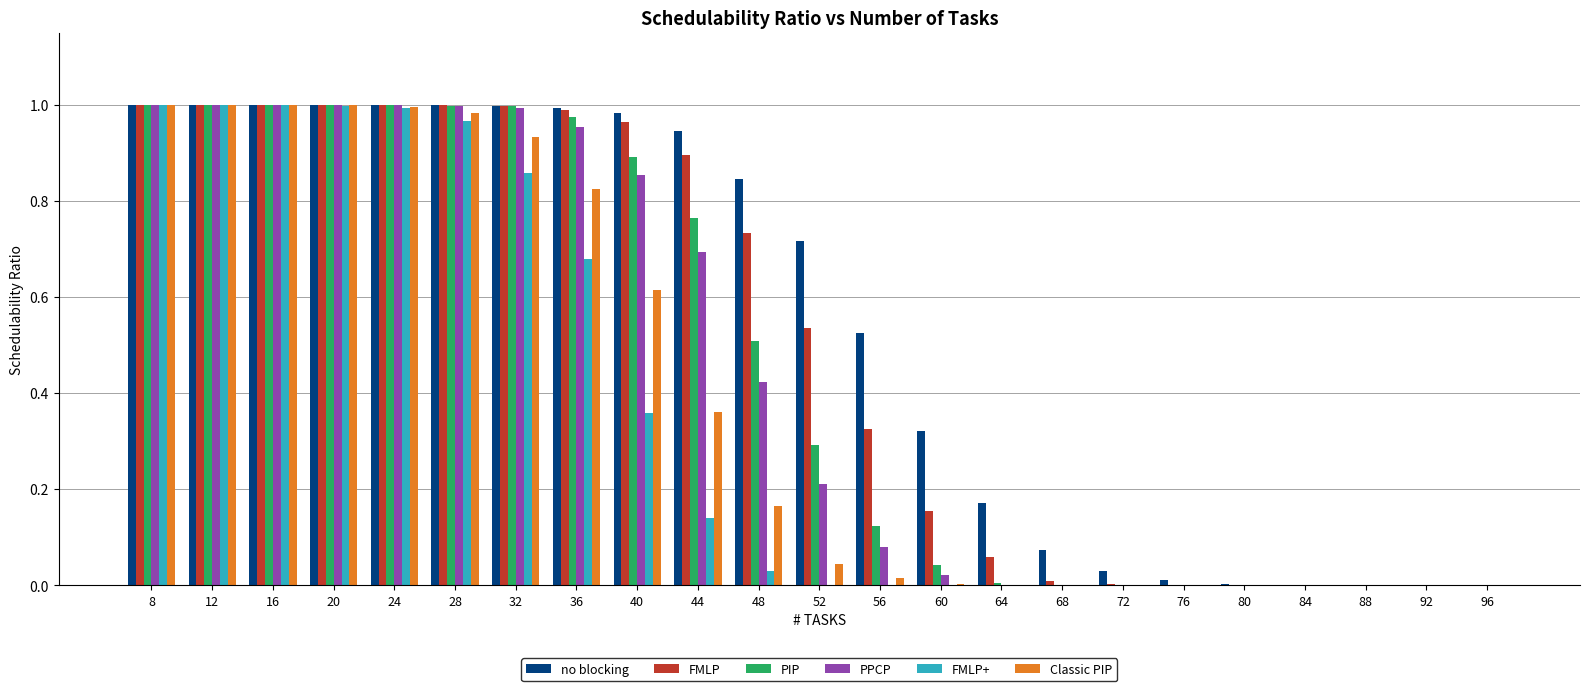

What is the total value across all series at 20?

6.0